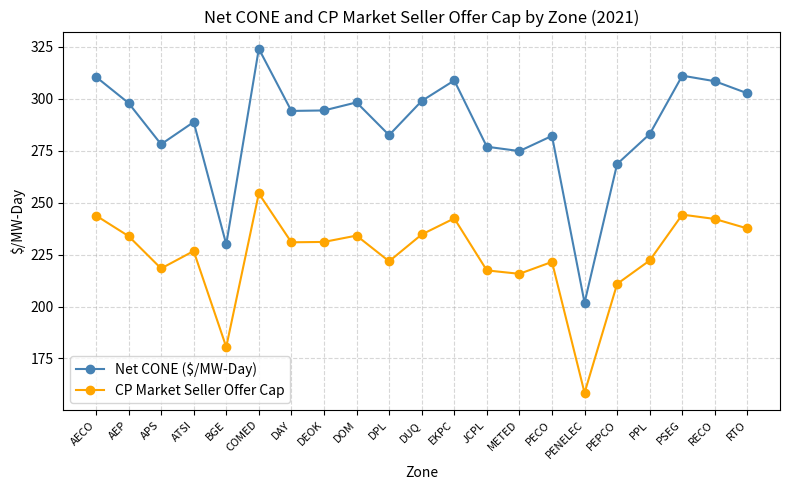

What is the highest value of the CP Market Seller Offer Cap series?

254.4